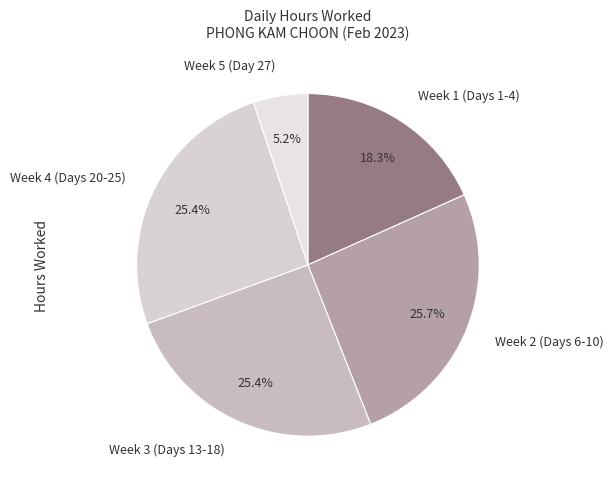

Does any single category account for the majority?

No